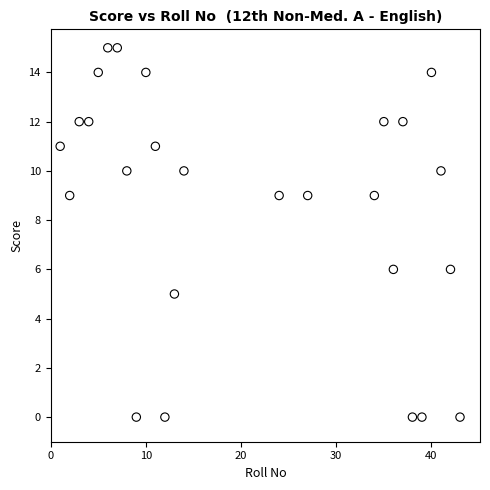

What is the range of Y values (max minus min)?

15